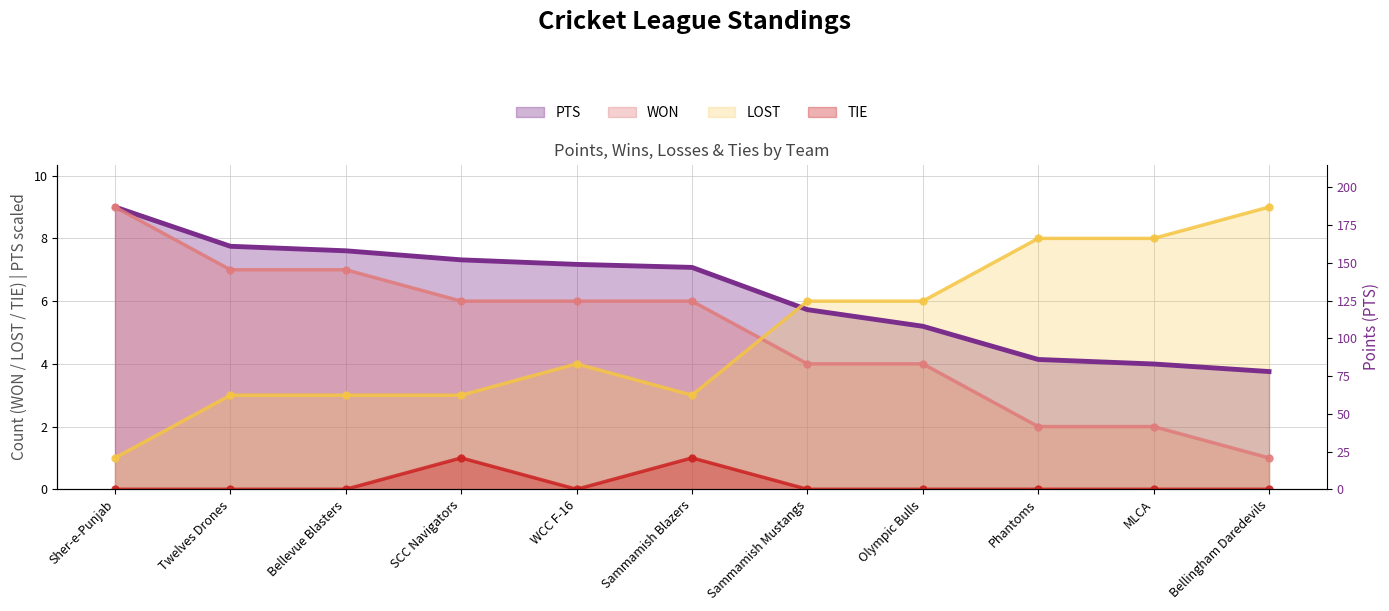

What is the sum of the PTS values at Bellevue Blasters and Olympic Bulls?

12.8